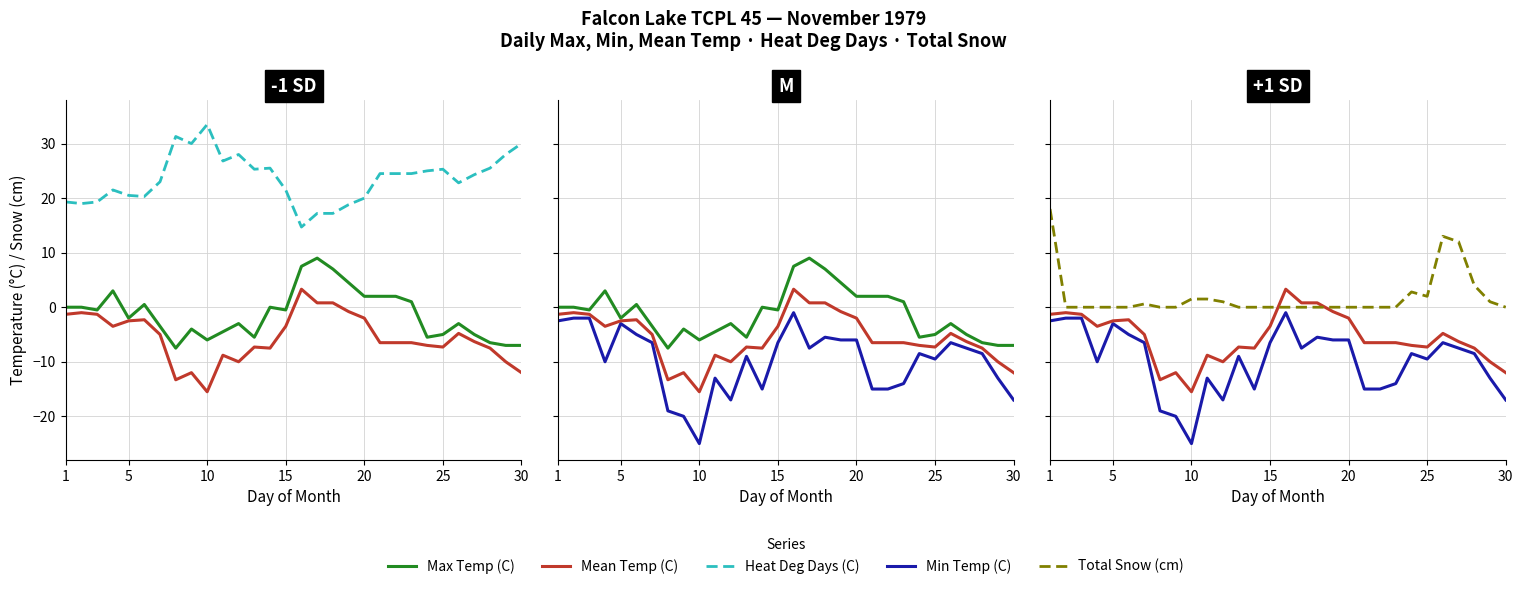

What is the average value of the Total Snow (cm) series?

1.9